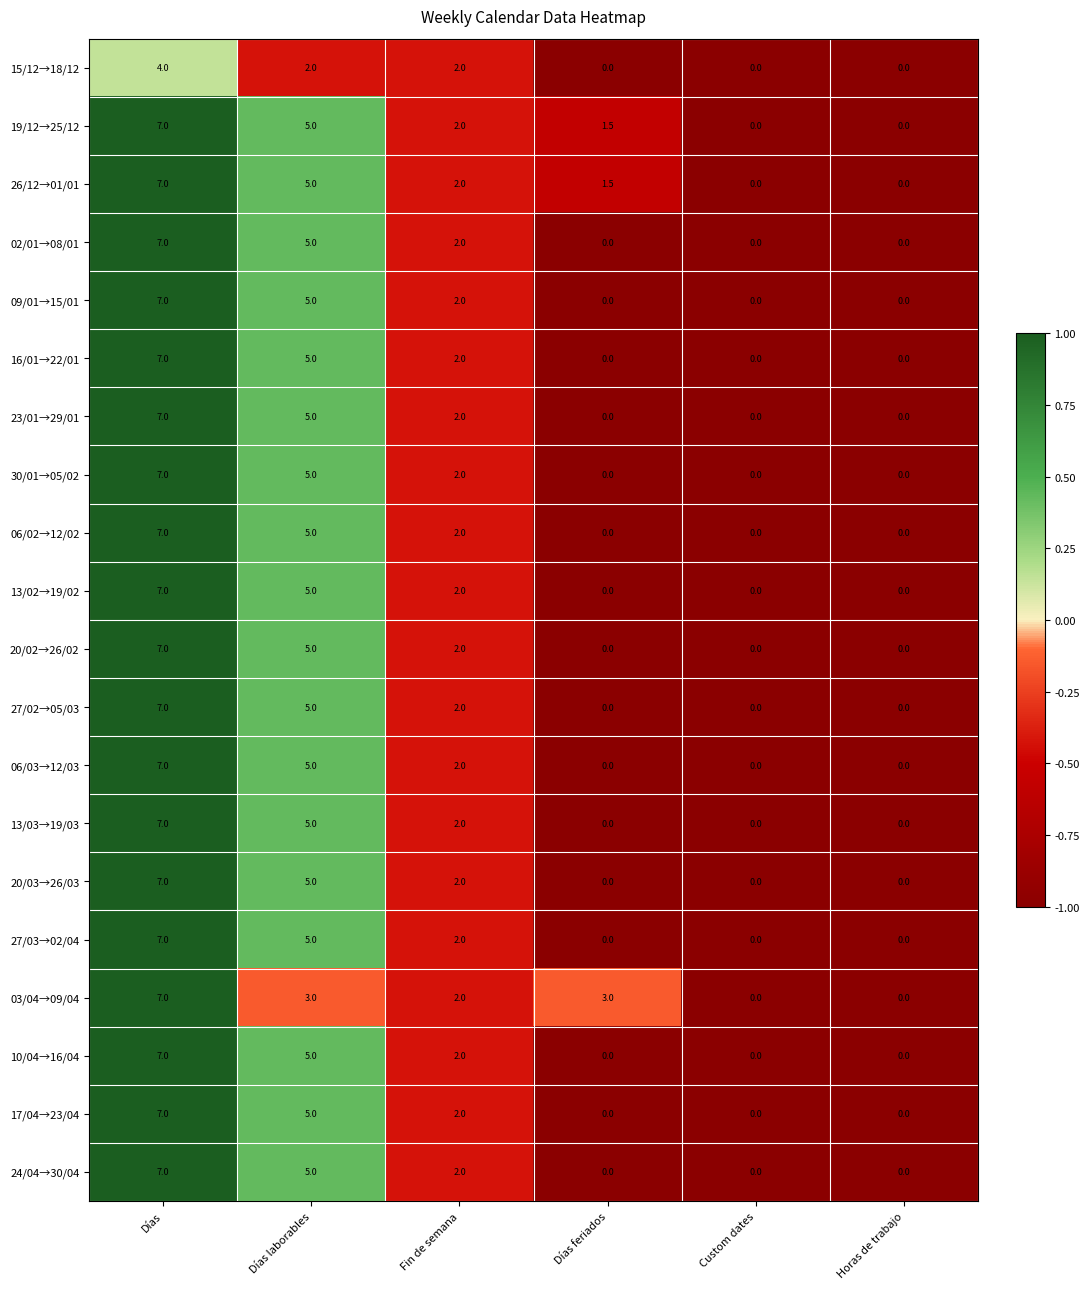

What is the total value across all series at Horas de trabajo?

0.0